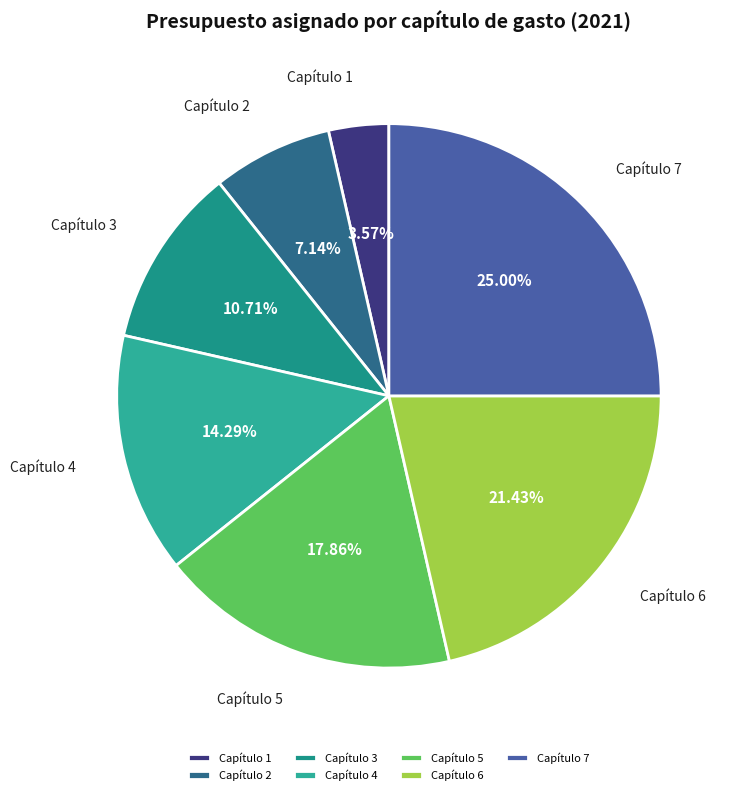

Rank the categories by value from lowest to highest.

Capítulo 1, Capítulo 2, Capítulo 3, Capítulo 4, Capítulo 5, Capítulo 6, Capítulo 7